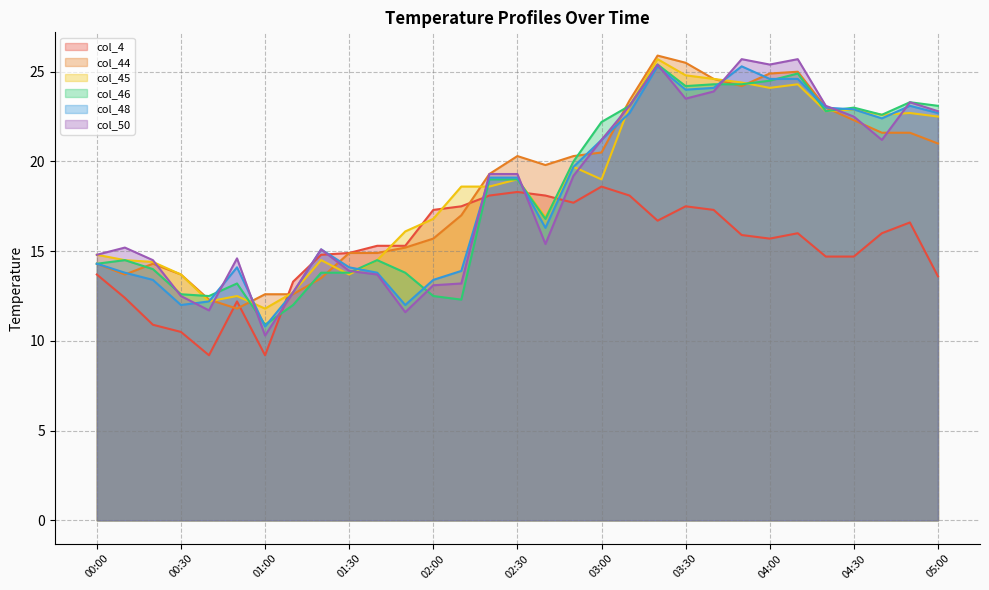

At which category does col_45 reach its first local valley?

00:40